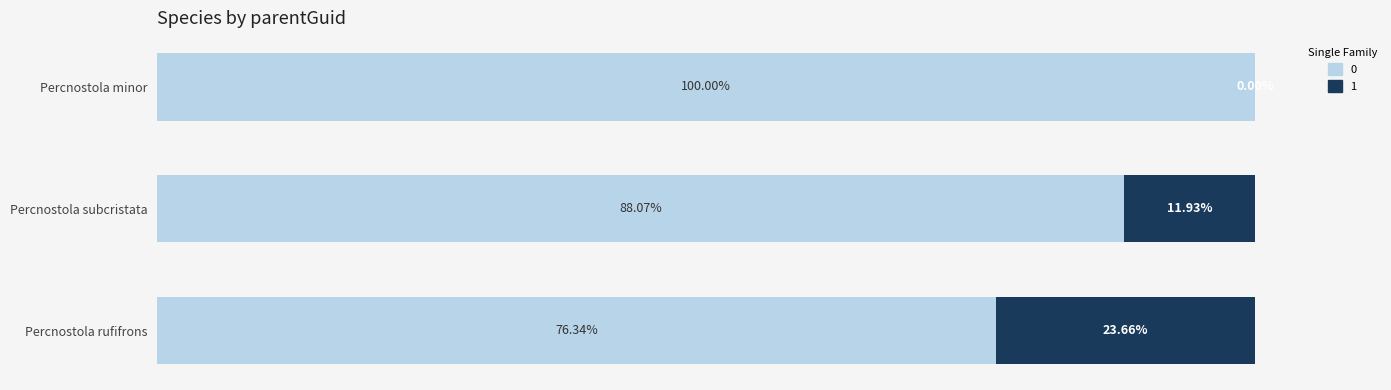

Reading left to right, list all the values displayed in this chart.

ID ratio: 76.3	88.1	100.0
parentGuid ratio: 23.7	11.9	0.0